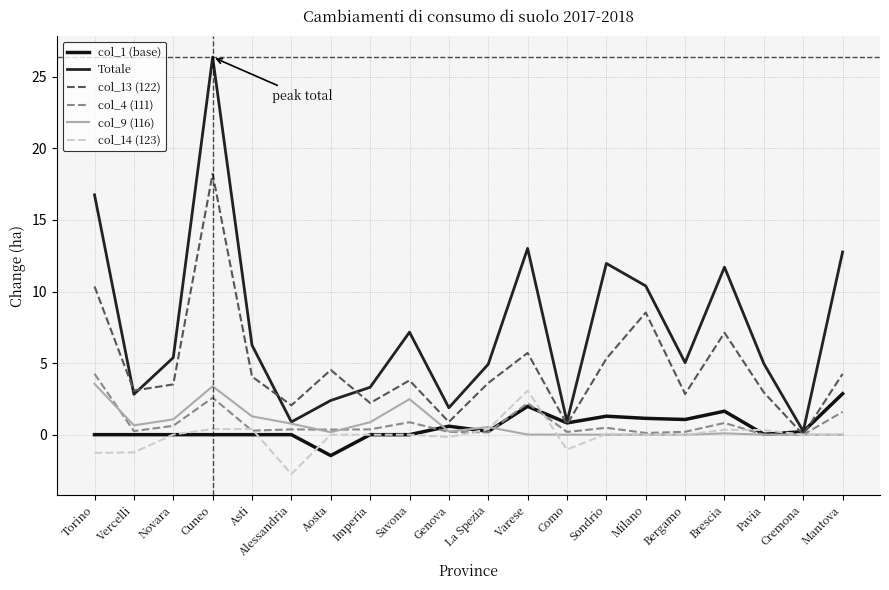

What is the label of the 4th point from the left?

Cuneo